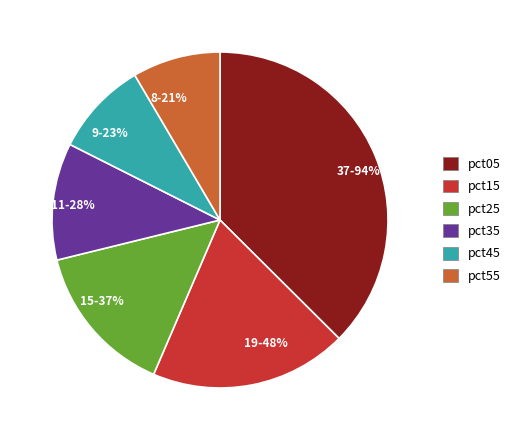

What is the ratio of the value at pct55 to the value at pct15?

0.4